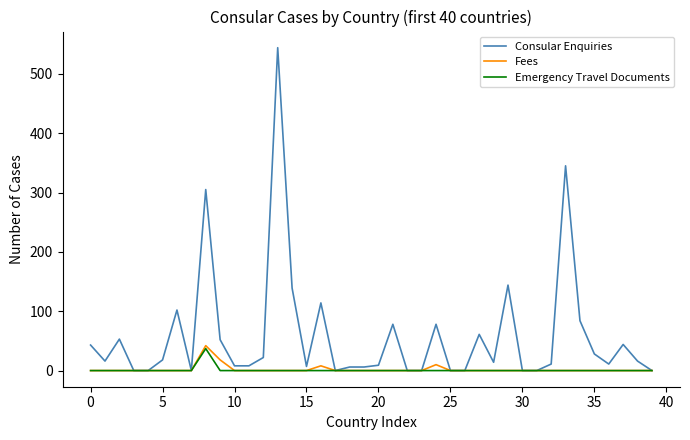

What is the highest value of the Fees series?

42